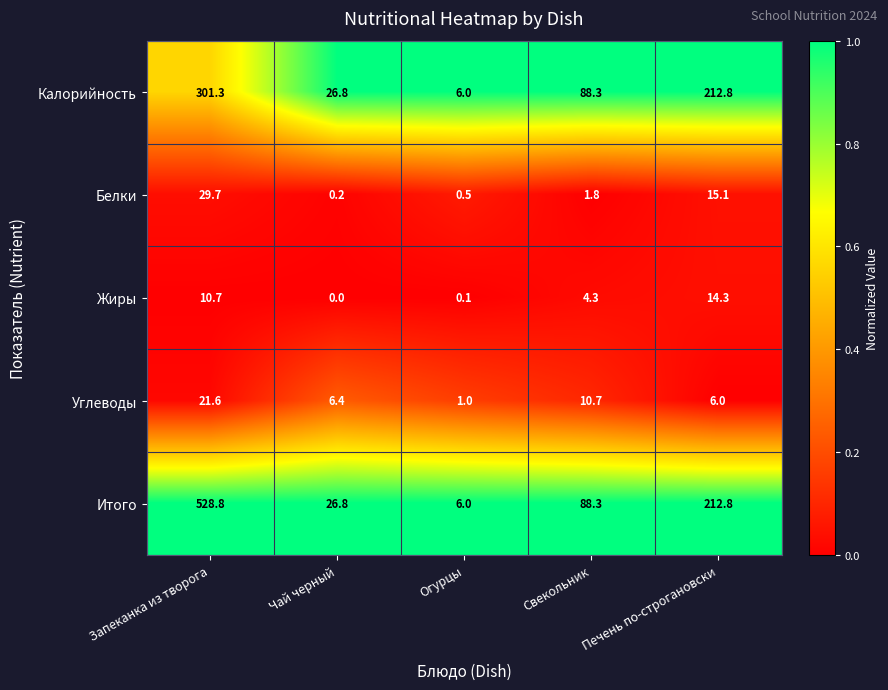

At which category does the chart reach its minimum across all series?

Чай черный